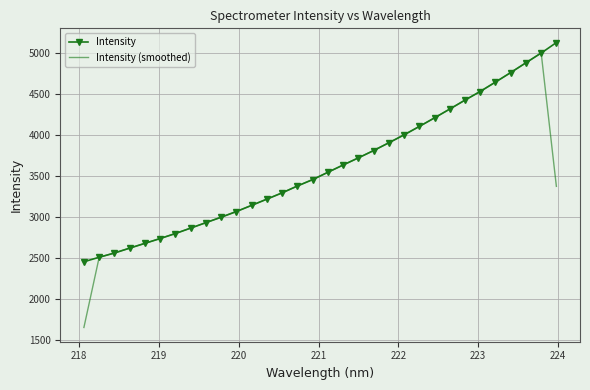

What is the minimum value for Intensity?

2454.0